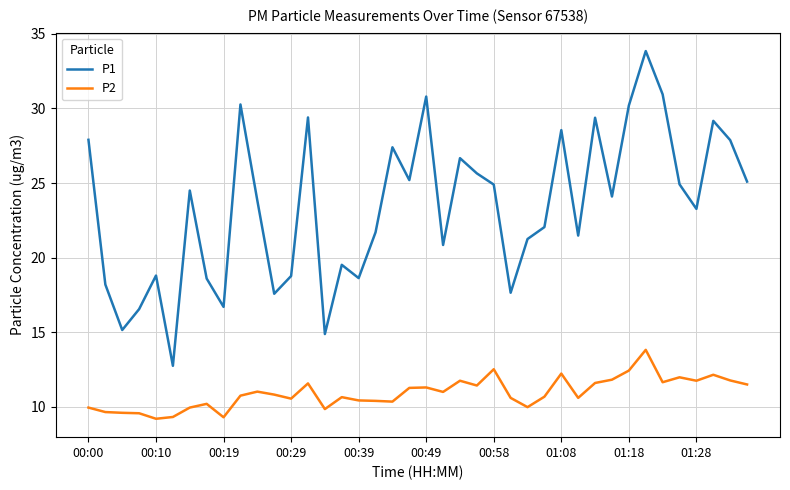

Which series has the largest total across all categories?

P1